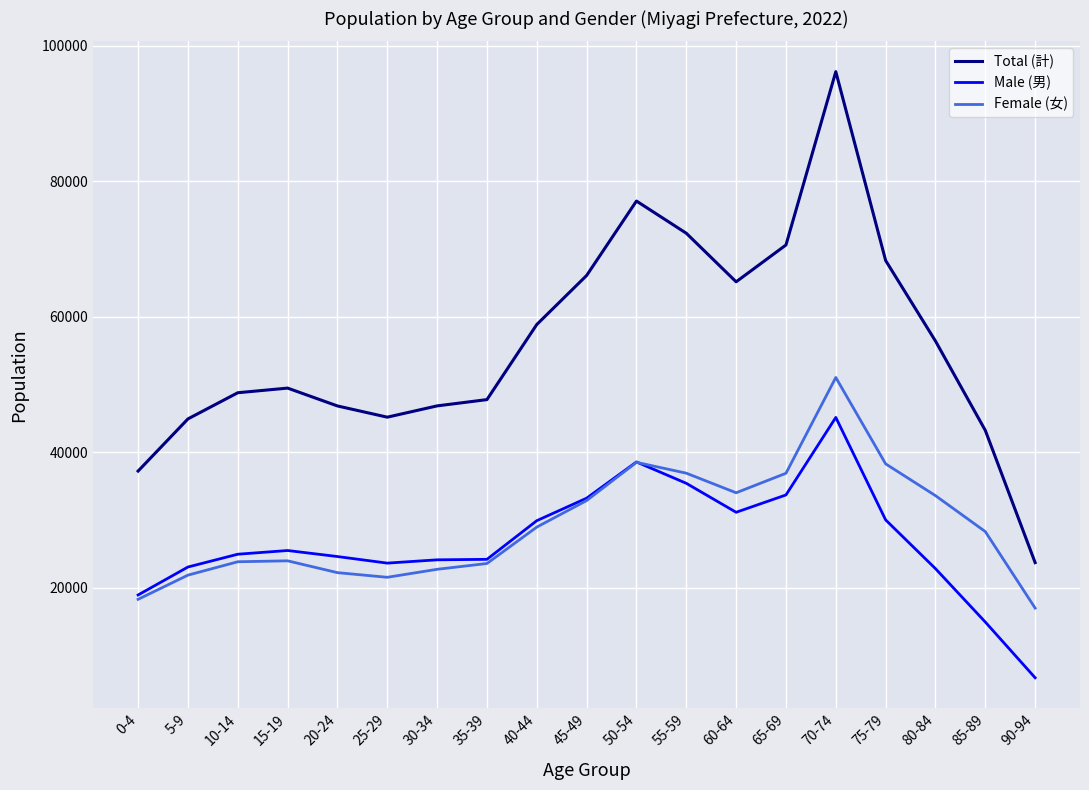

Which series has the largest range (max minus min)?

Total (計)